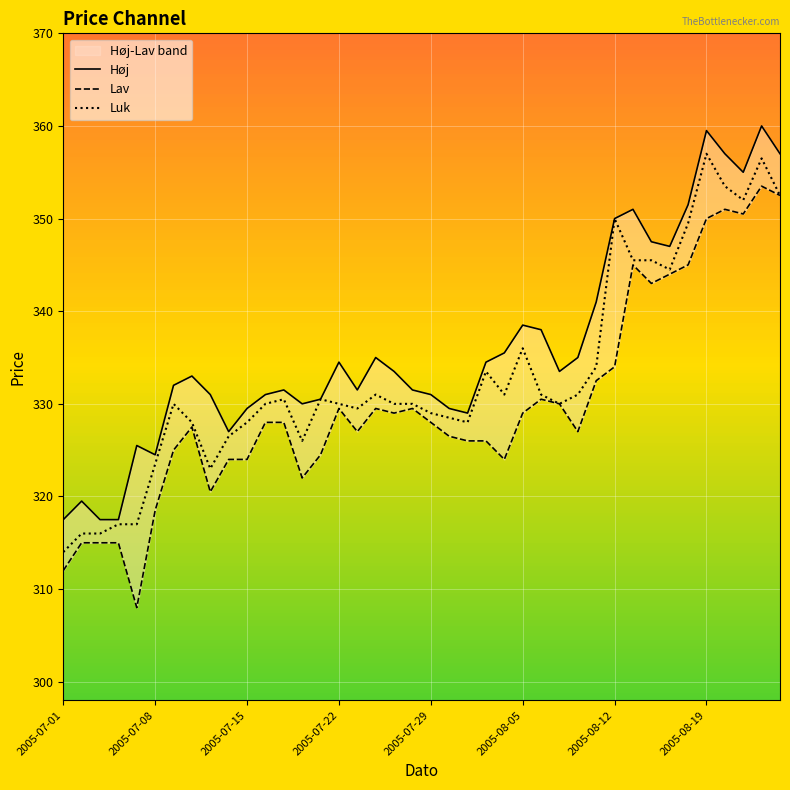

Which category has the lowest value in the Luk series?

2005-07-01